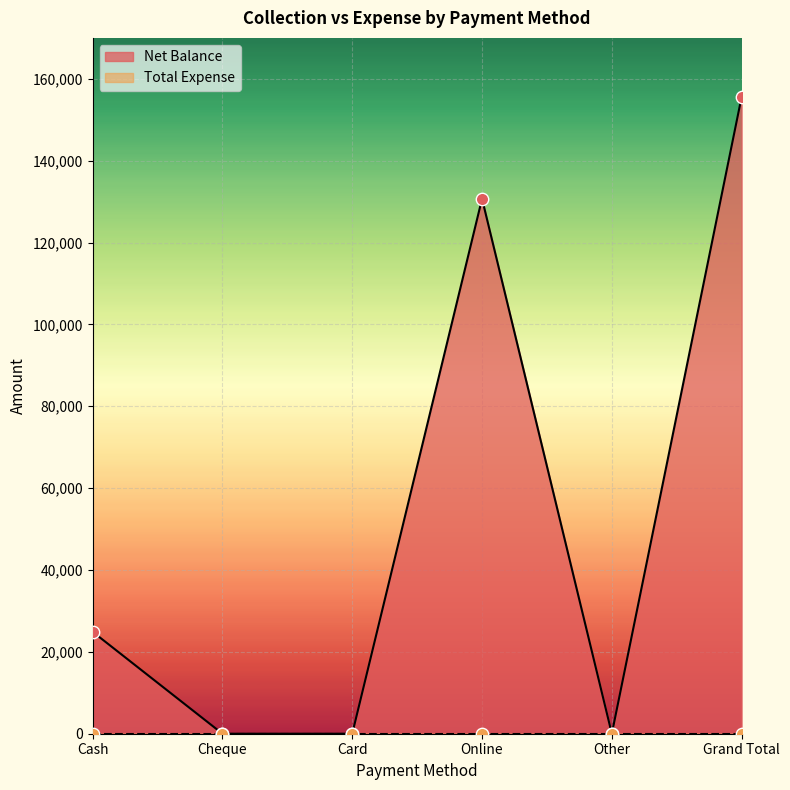

What is the ratio of the value at Cash to the value at Grand Total?

0.2